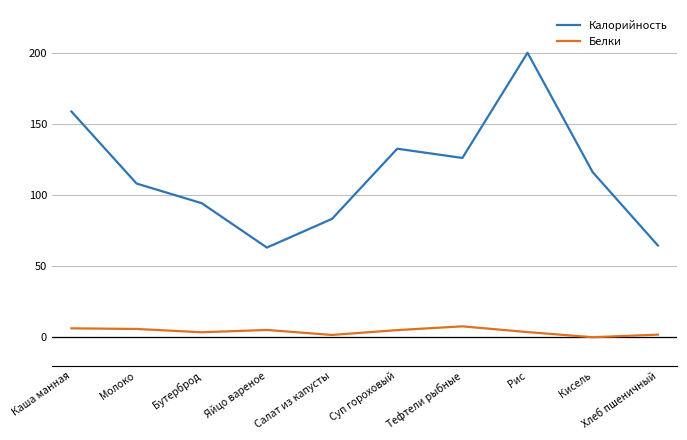

True or false: Калорийность and Белки cross at least once.

False